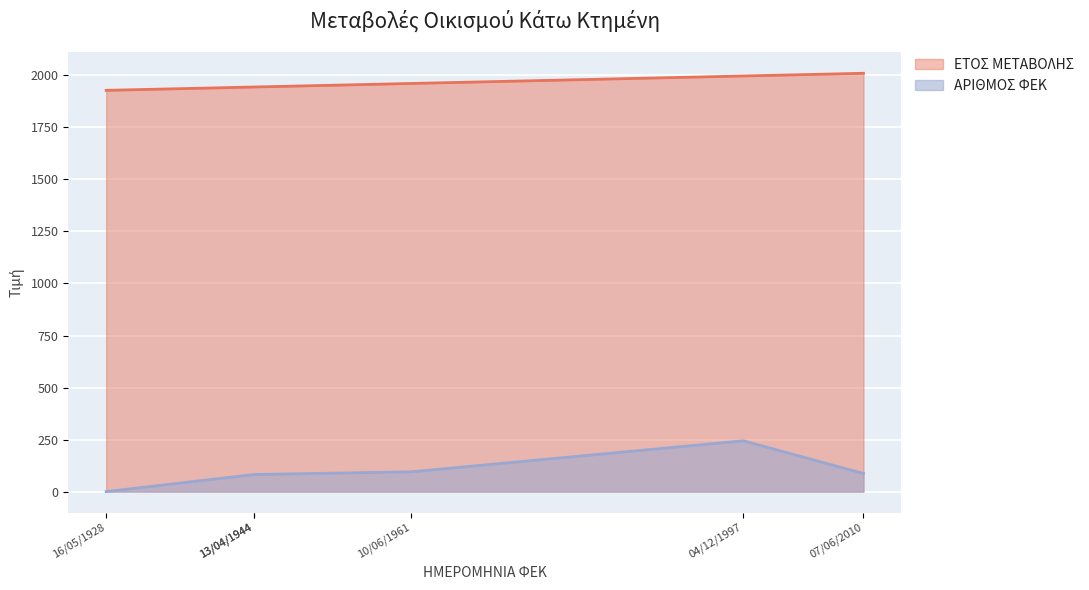

The value of ΕΤΟΣ ΜΕΤΑΒΟΛΗΣ at 13/04/1944 is 1944. True or false?

True